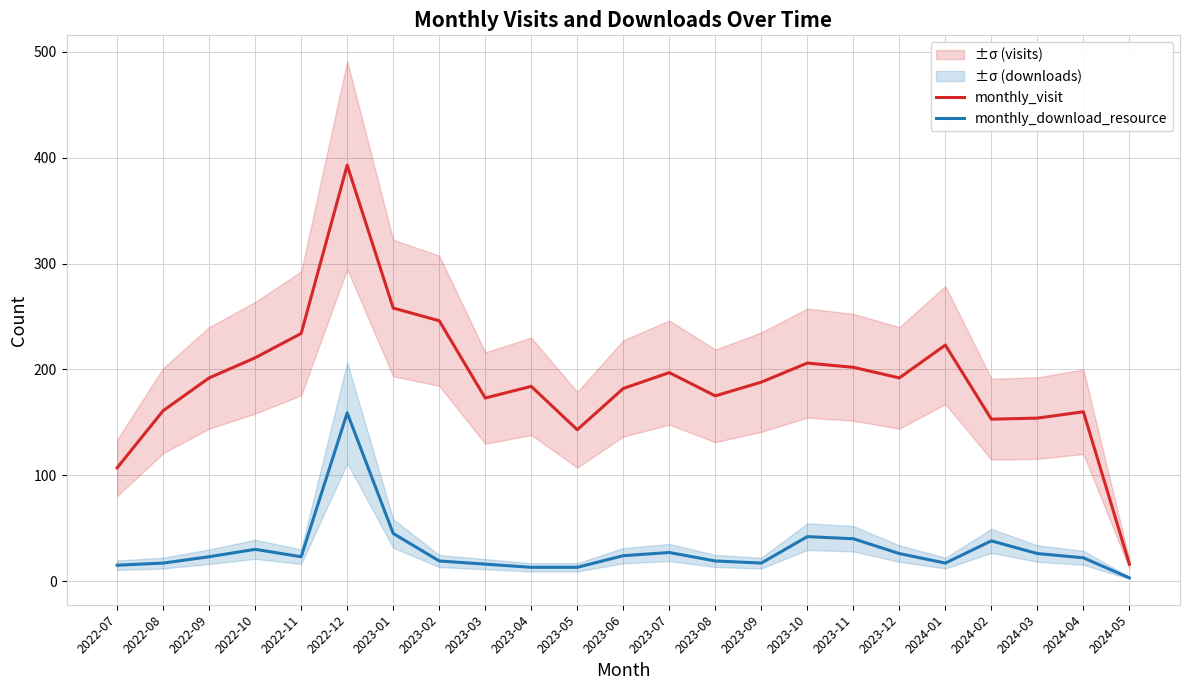

Which series changed the most between 2023-01 and 2023-02?

monthly_download_resource